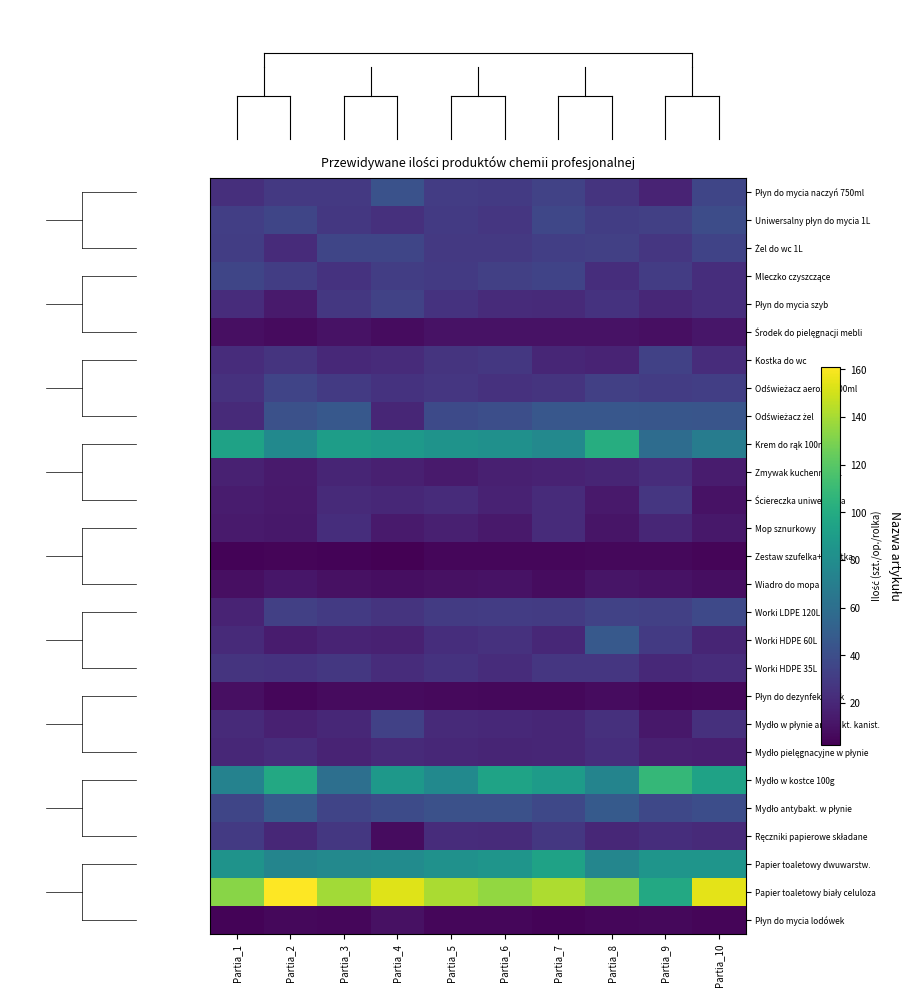

Which series has the largest total across all categories?

Papier toaletowy biały celuloza